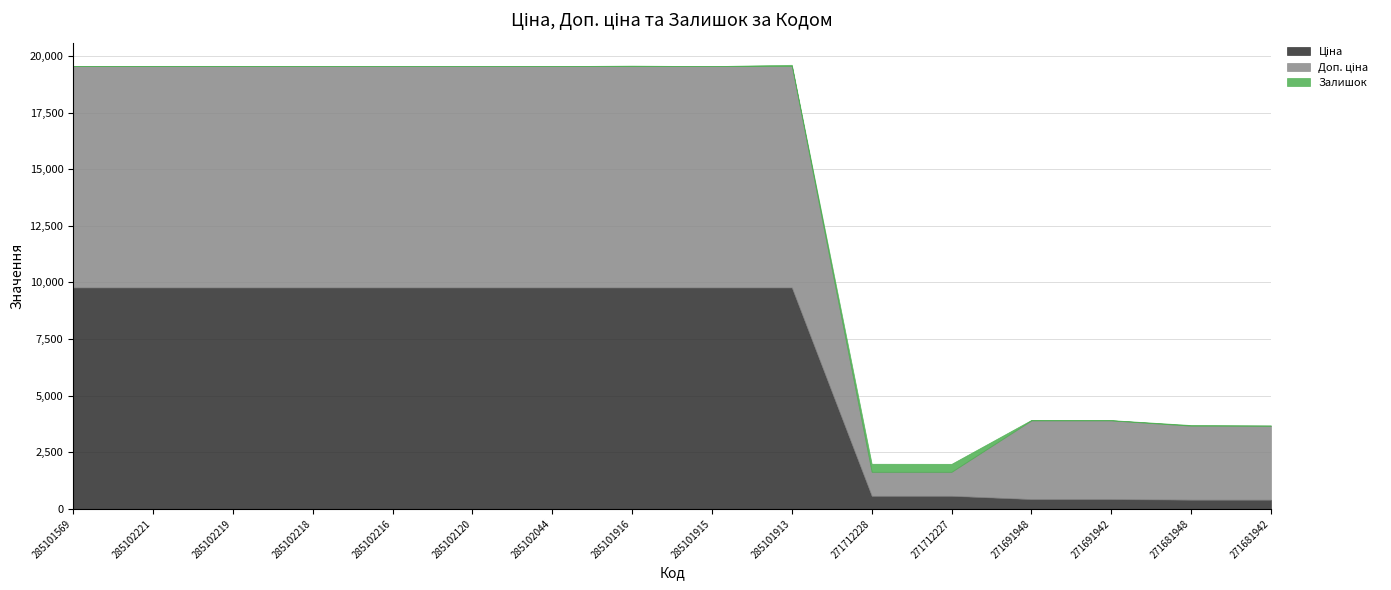

True or false: Ціна and Залишок cross at least once.

False